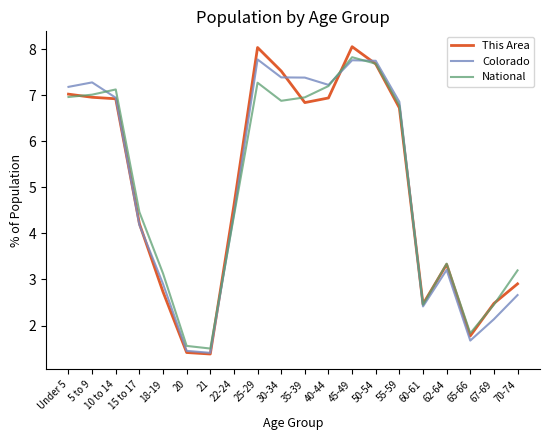

What is the total value across all series at 65-66?

5.3